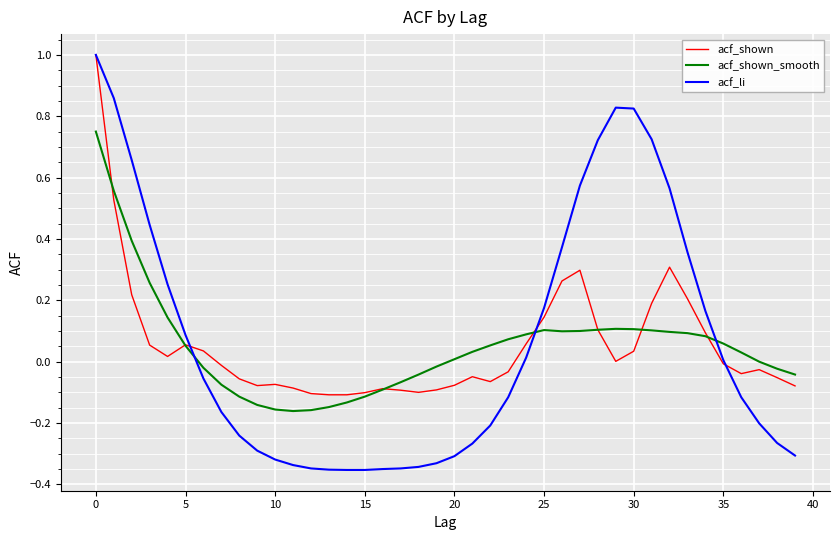

How many lines are shown in the chart?

3